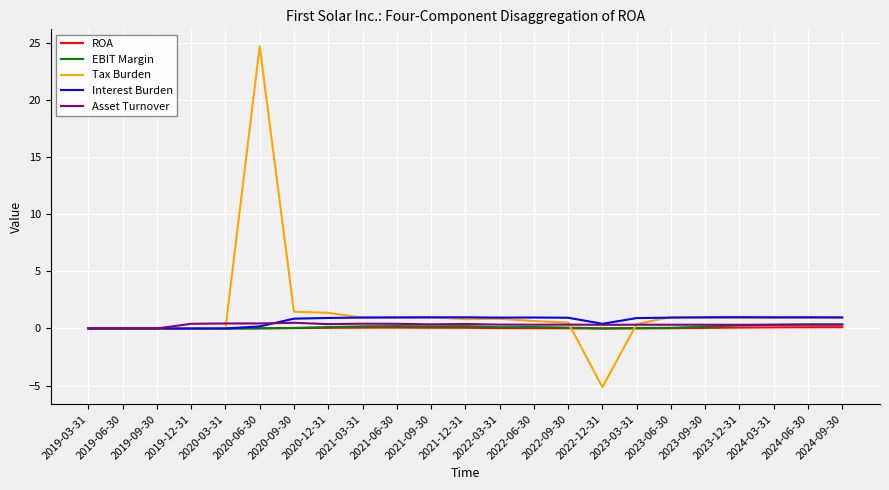

The Tax Burden series shows 0.9 at 2021-03-31. True or false?

True